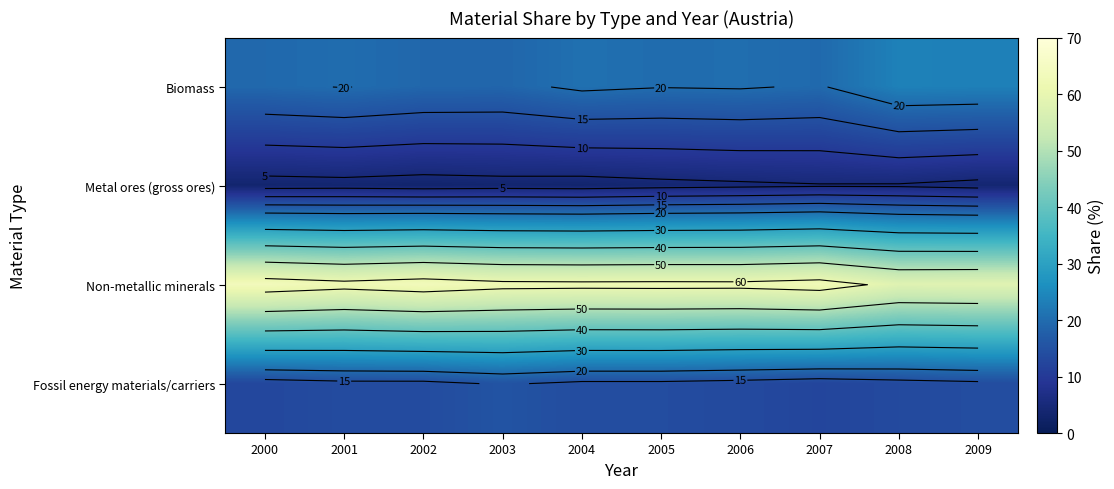

The Biomass series shows 4.9 at 2000. True or false?

False